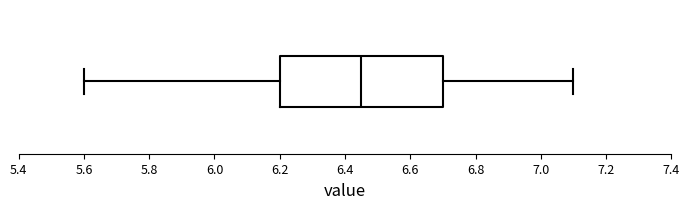

Read this box plot against the x-axis: the position of the median line, the range covered by the box, and the ends of both whiskers. The values are not printed on the chart, so give them approximately, as read against the axis.

median 6.46, box 6.20 to 6.70, whiskers 5.60 to 7.10